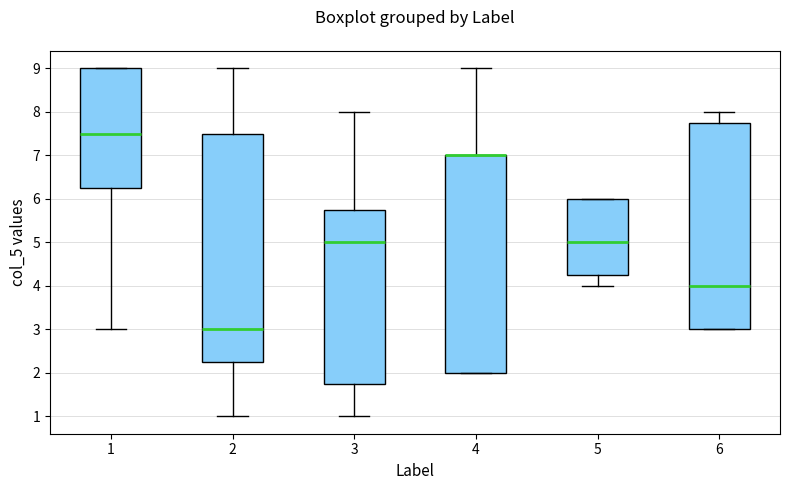

Reading left to right, transcribe this box plot: for each box, give where its median line is, the range the box spans, and where its two whiskers end, as read against the y-axis. The values are not printed on the chart, so give them approximately, as read against the axis.

1: median 7.5, box 6.3 to 9.0, whiskers 3.0 to 9.0
2: median 3.0, box 2.3 to 7.5, whiskers 1.0 to 9.0
3: median 5.0, box 1.8 to 5.8, whiskers 1.0 to 8.0
4: median 7.0 (drawn on the box's upper edge), box 2.0 to 7.0, whiskers 2.0 to 9.0
5: median 5.0, box 4.3 to 6.0, whiskers 4.0 to 6.0
6: median 4.0, box 3.0 to 7.8, whiskers 3.0 to 8.0